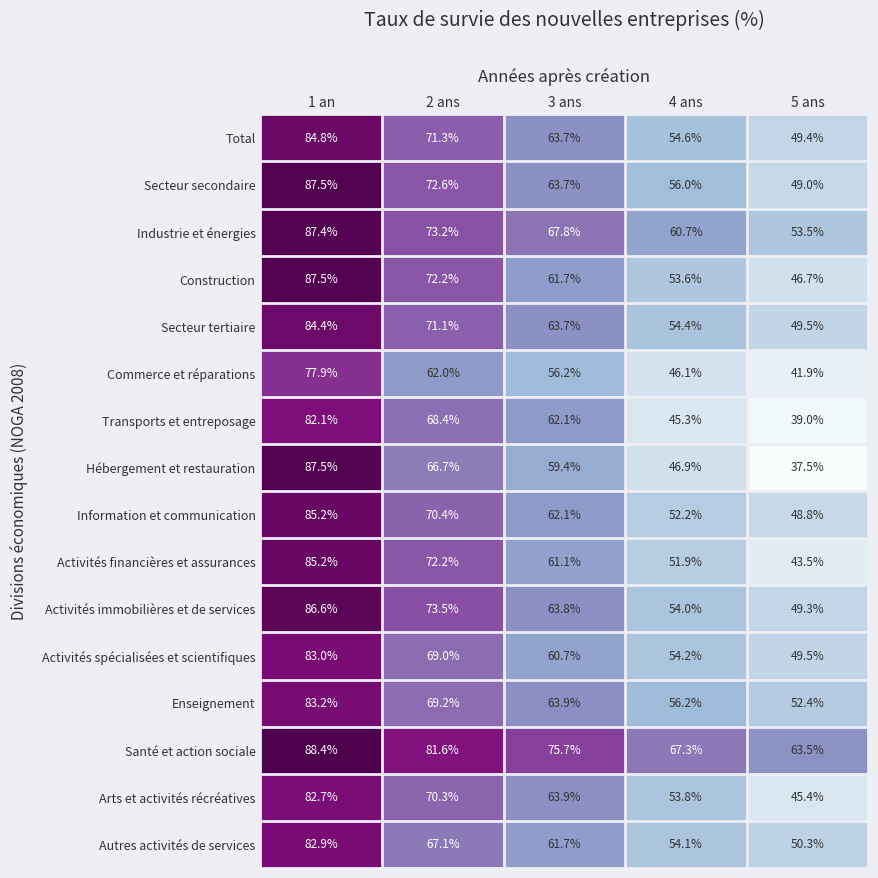

At 4 ans, list the series in order from largest to smallest.

Santé et action sociale, Industrie et énergies, Enseignement, Secteur secondaire, Total, Secteur tertiaire, Activités spécialisées et scientifiques, Autres activités de services, Activités immobilières et de services, Arts et activités récréatives, Construction, Information et communication, Activités financières et assurances, Hébergement et restauration, Commerce et réparations, Transports et entreposage